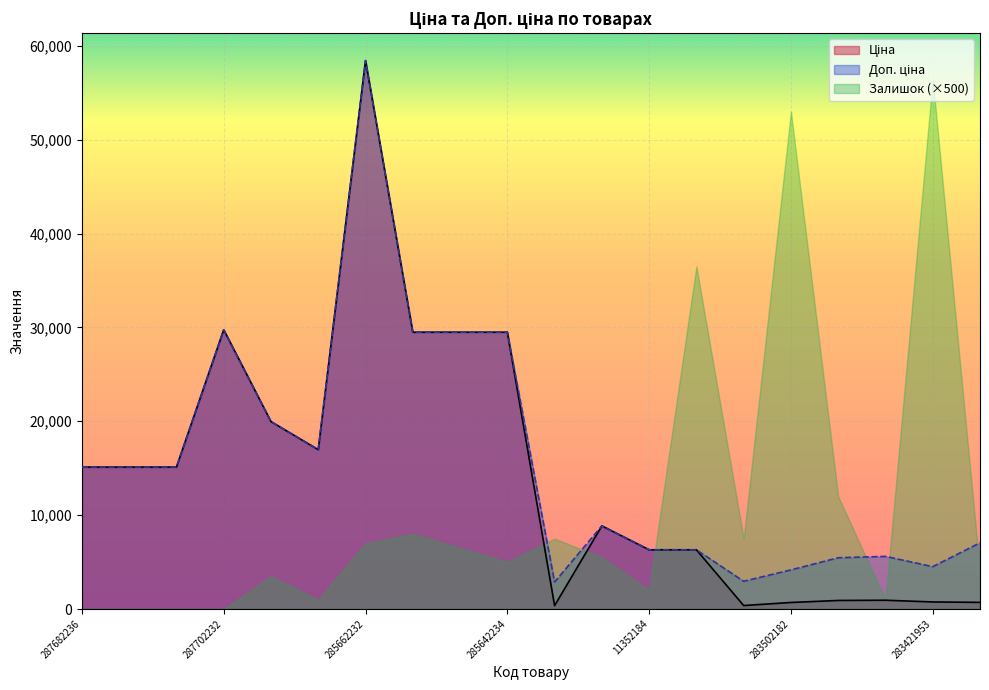

Which label corresponds to the largest value in the chart?

285662232